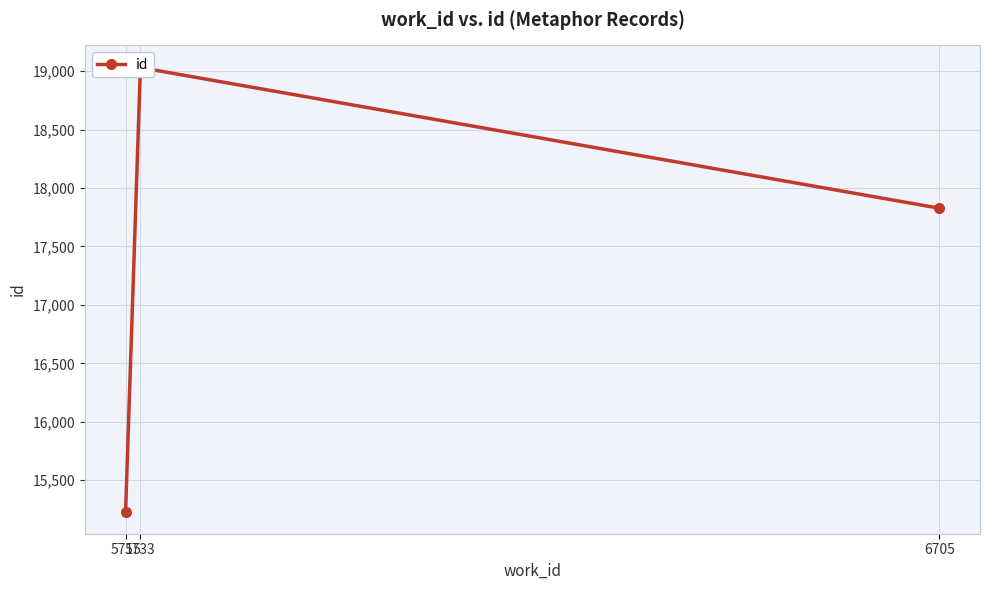

Between 6705 and 5715, which is larger?

6705